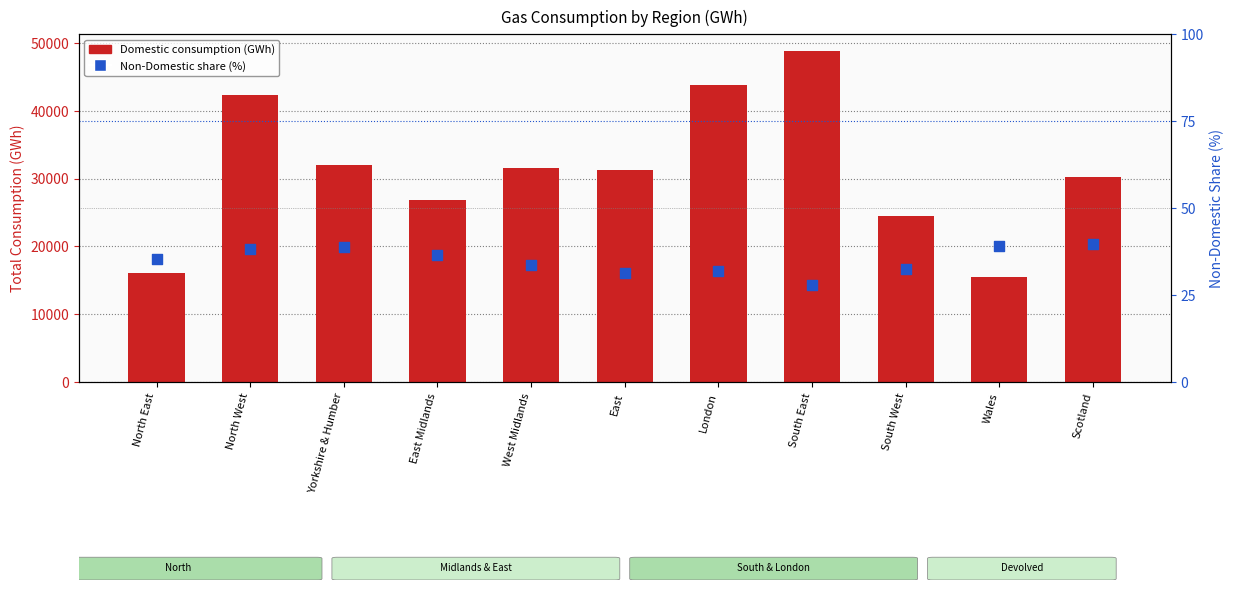

What are all the series names shown in the legend?

Domestic consumption (GWh), Non-Domestic share (%)